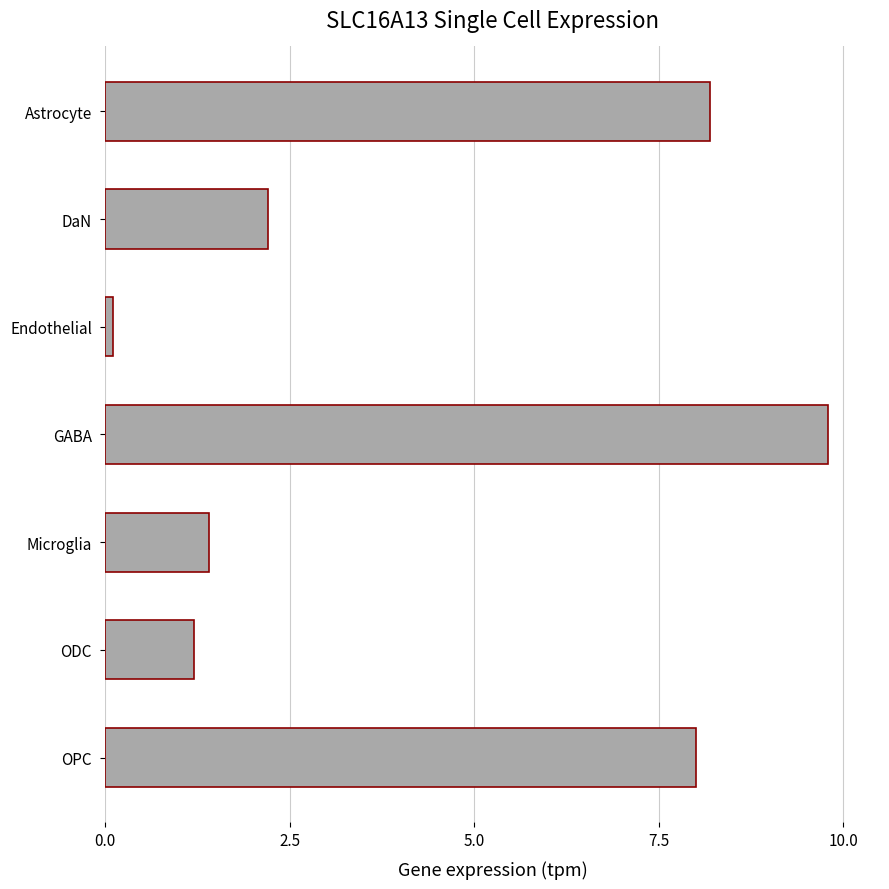

What value does the data have at Microglia?

1.4